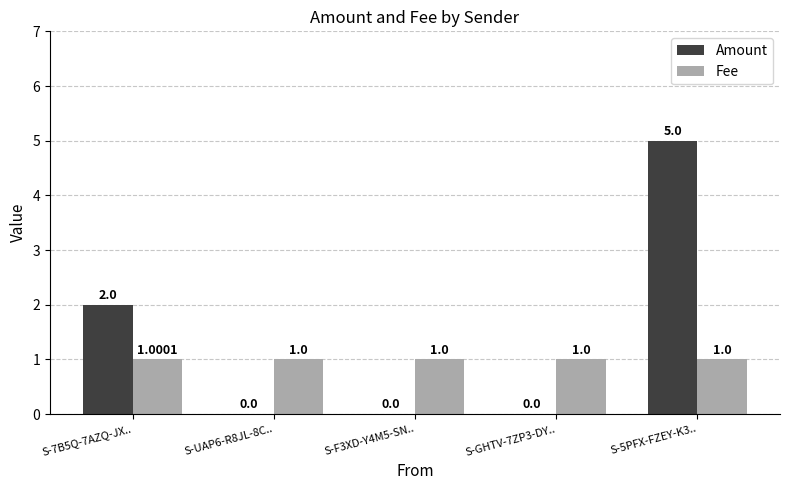

Which series has the largest total across all categories?

Amount